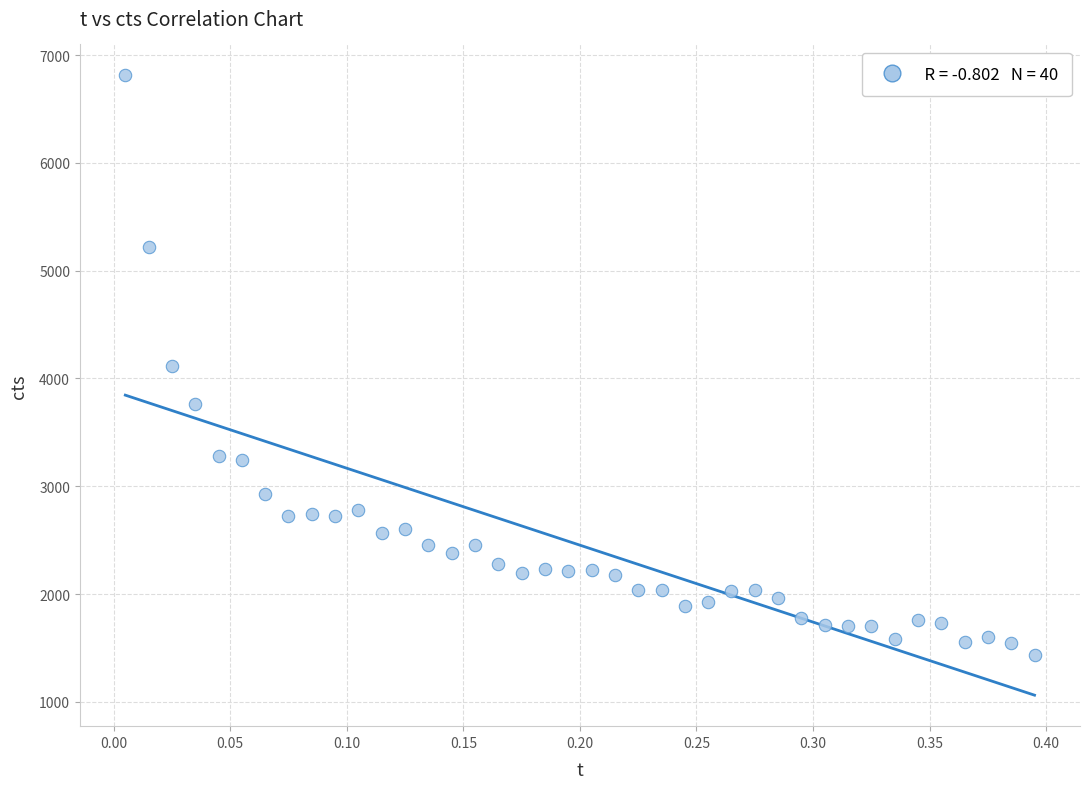

What is the range of Y values (max minus min)?

5373